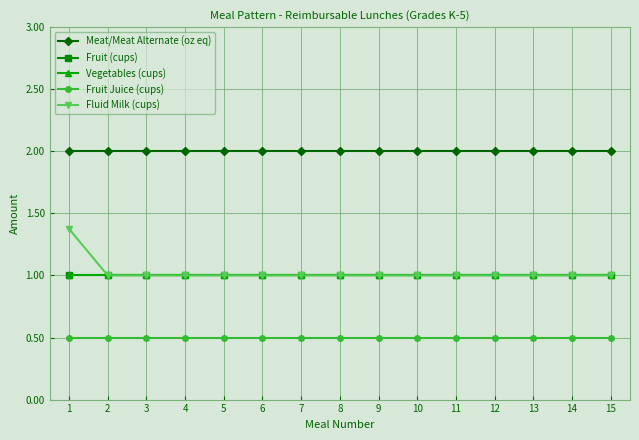

What is the spread (max minus min) of values at 15?

1.5